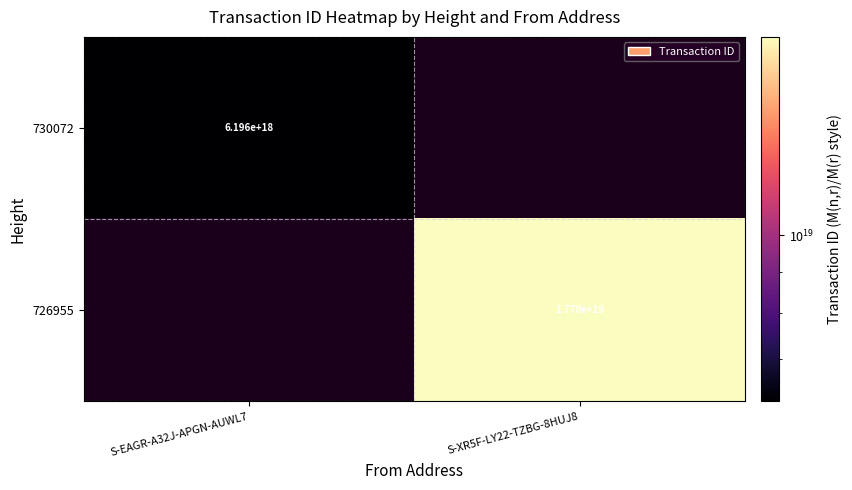

True or false: 730072 has a value of 10042948856640178176 at S-EAGR-A32J-APGN-AUWL7.

False